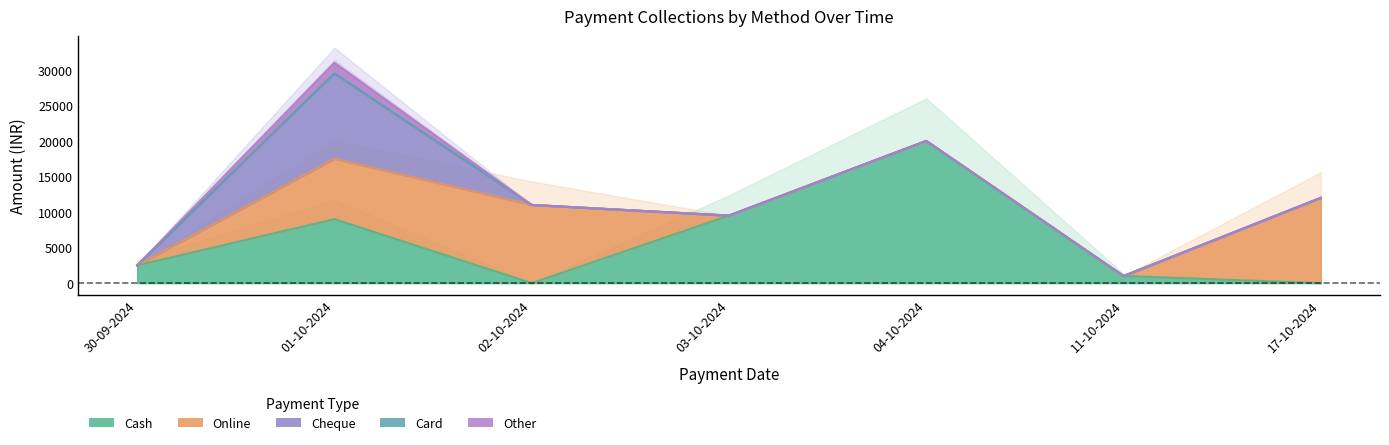

Reading left to right, list all the values displayed in this chart.

Cash: 2500	9000	0	9500	20000	1000	0
Online: 0	8500	11000	0	0	0	12000
Cheque: 0	12000	0	0	0	0	0
Card: 0	0	0	0	0	0	0
Other: 0	1500	0	0	0	0	0